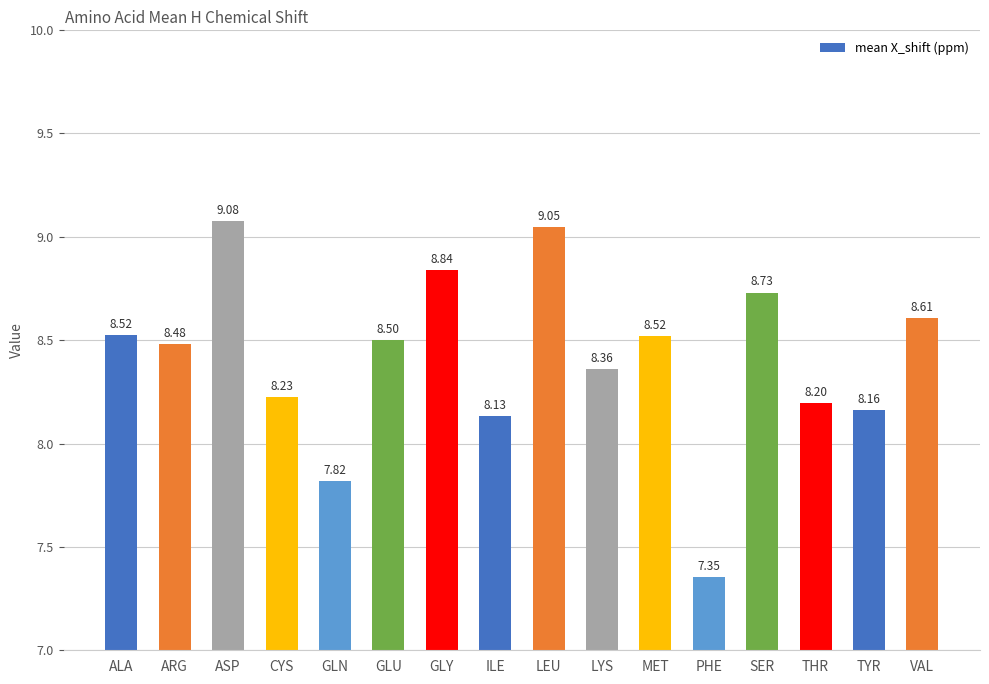

Where is the data nearest to the value 8?

ILE